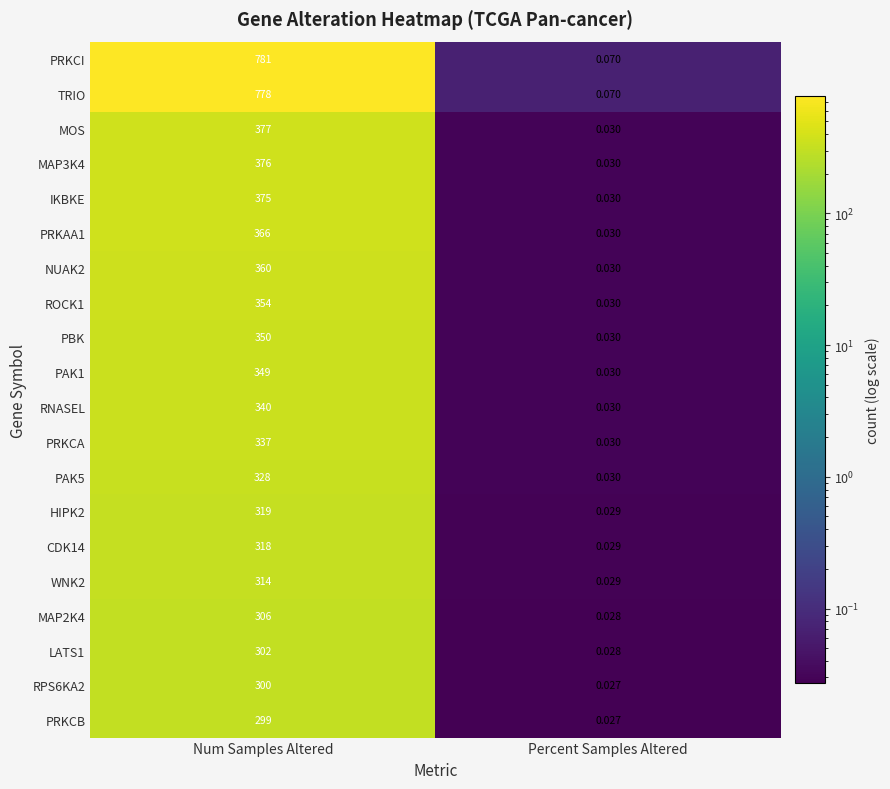

The MAP3K4 series shows 508.0 at Num Samples Altered. True or false?

False